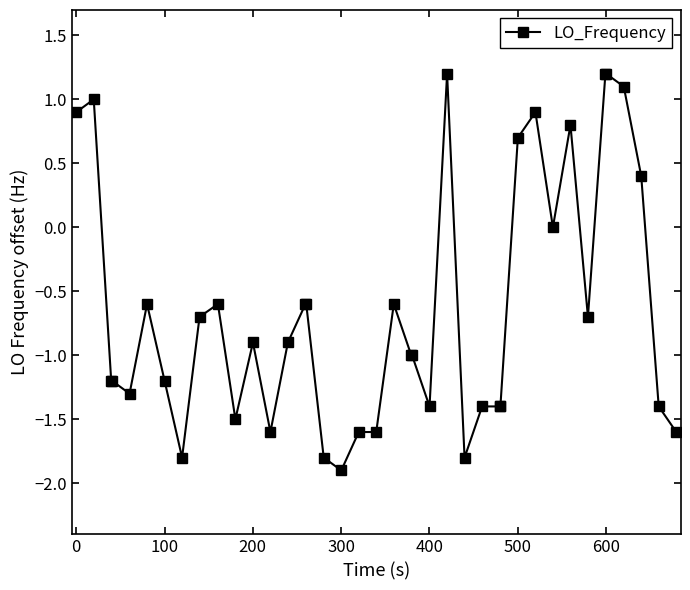

True or false: there are more than 1 points higher than both neighbors.

True